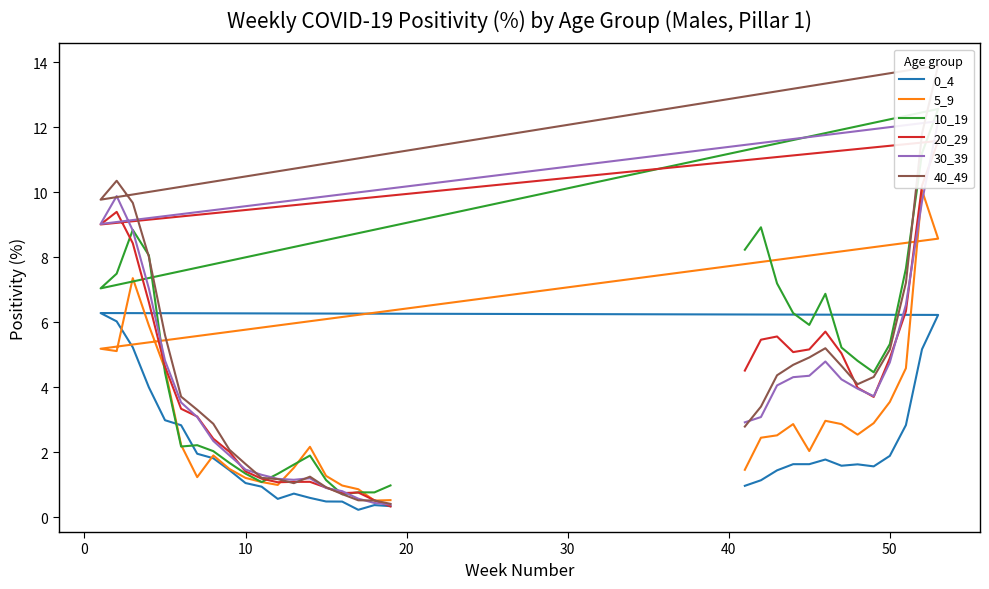

At how many categories does at least one series exceed 0?

32